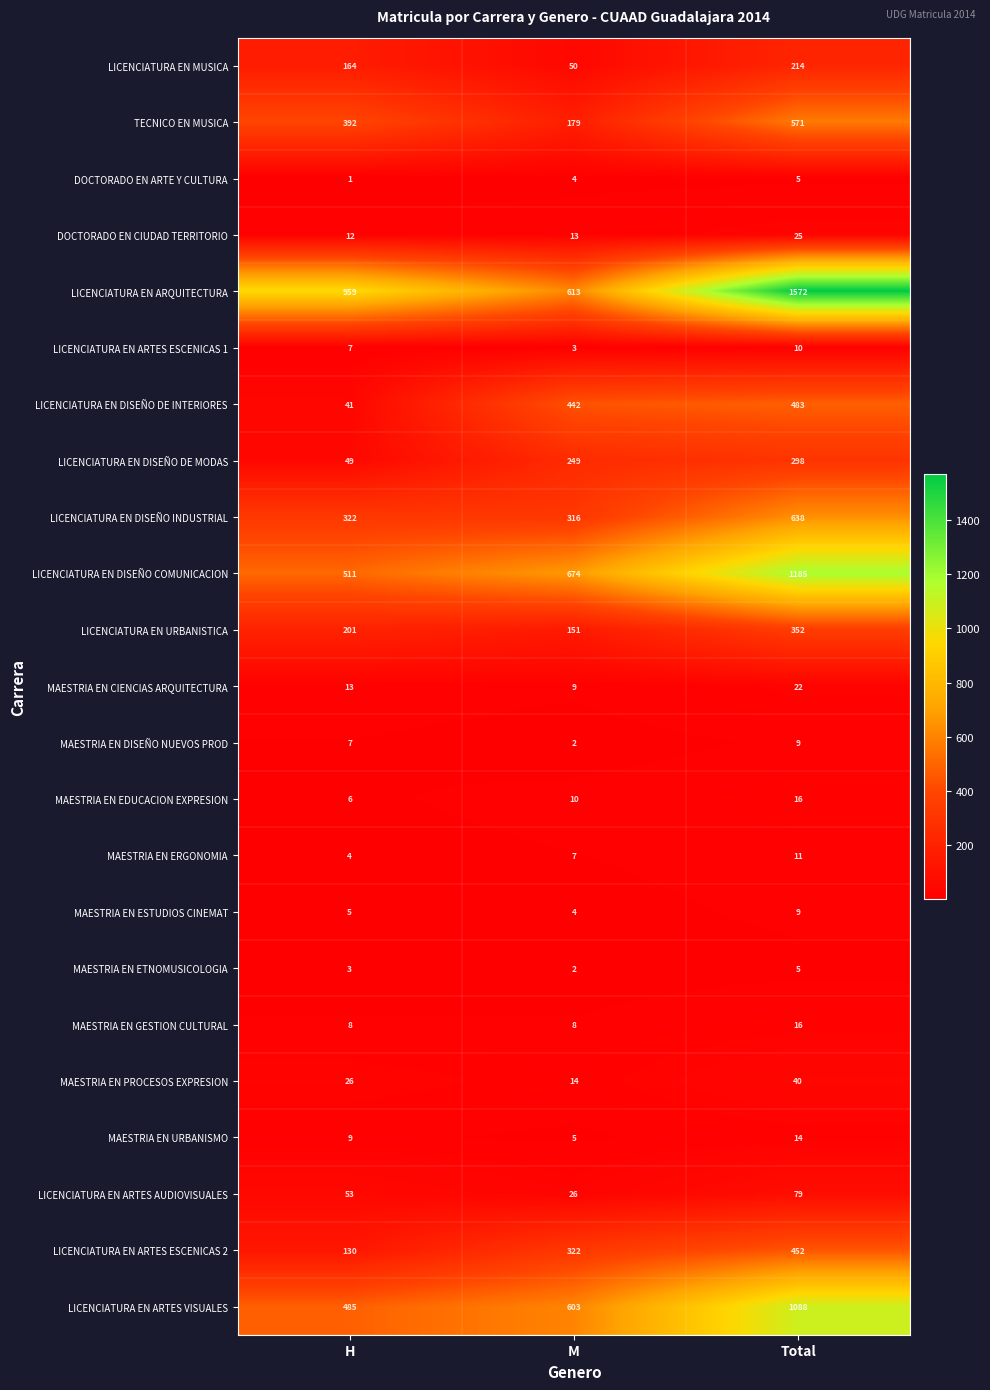

What value does the LICENCIATURA EN DISEÑO INDUSTRIAL series have at Total, to the nearest 10?

640